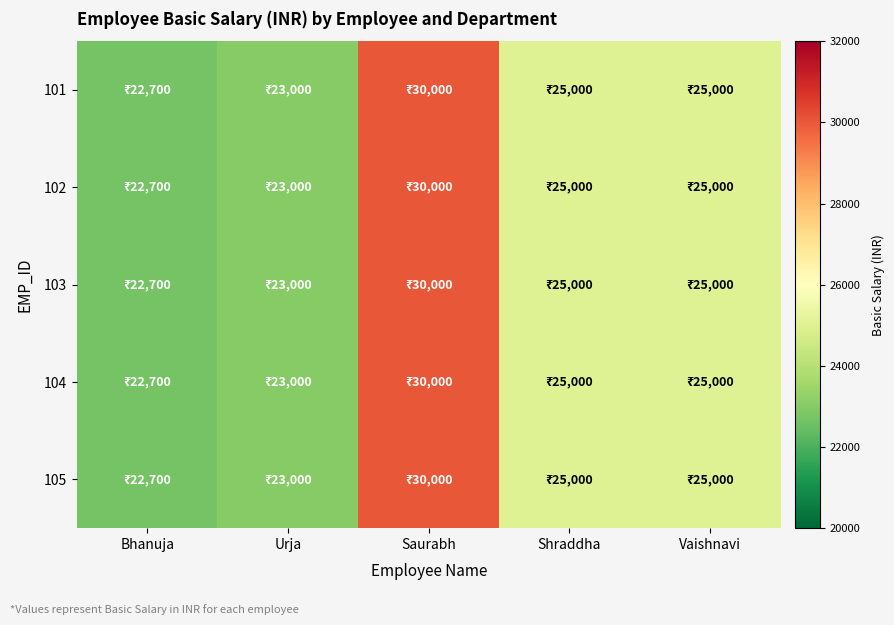

Which category has the lowest value across all series?

Bhanuja